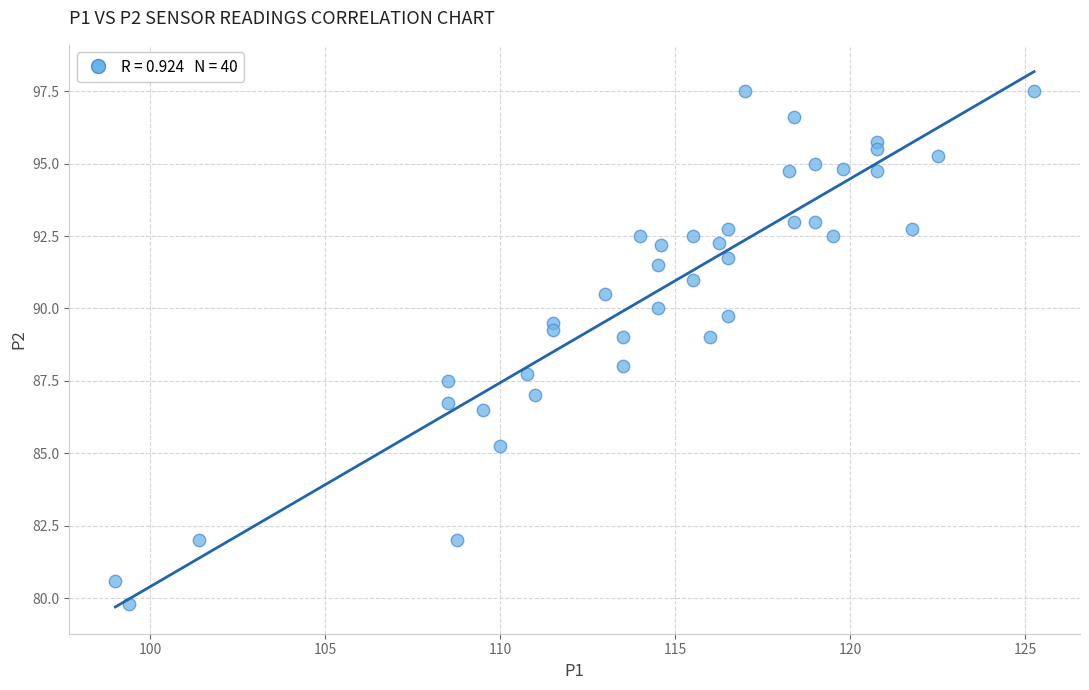

What is the range of Y values (max minus min)?

17.7